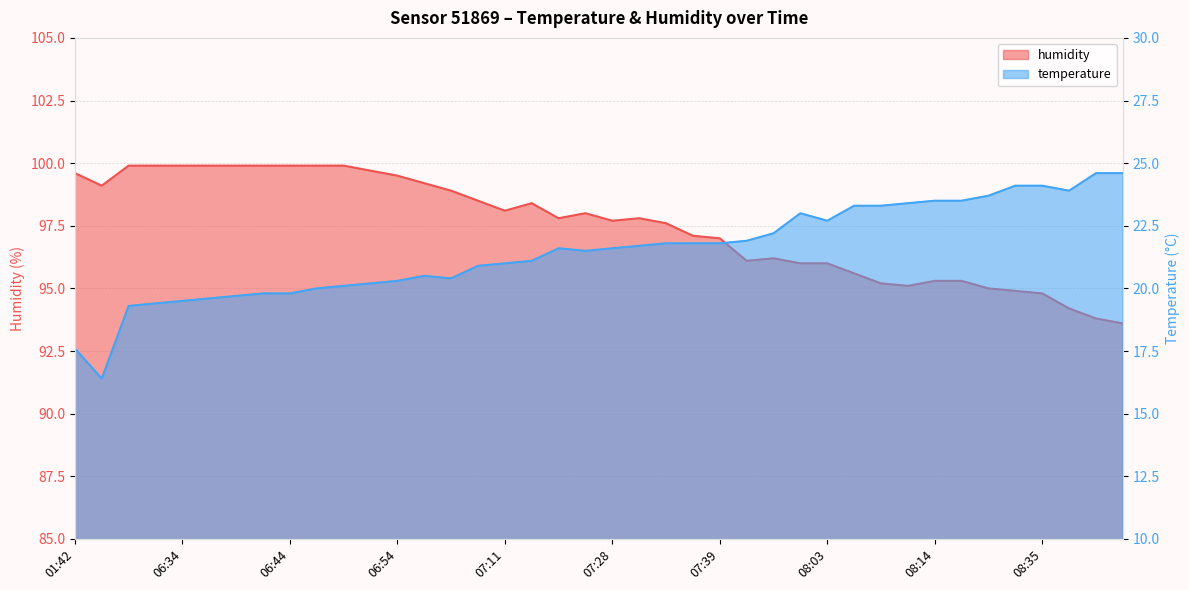

True or false: temperature and humidity cross at least once.

False